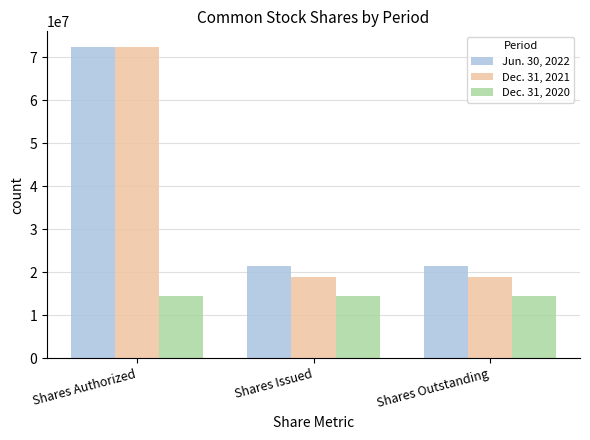

Which series has the widest spread of values?

Dec. 31, 2021